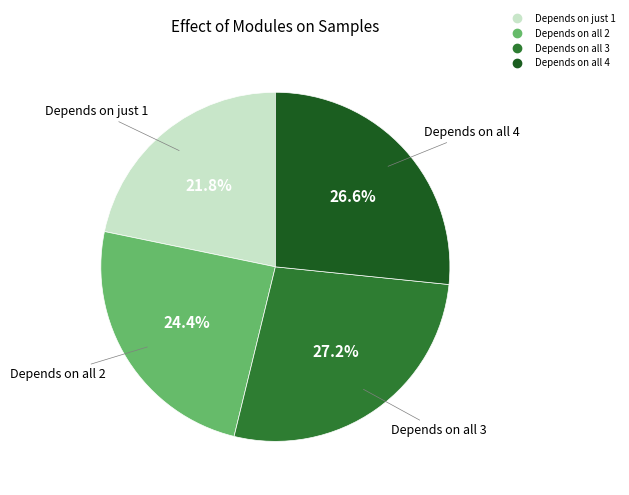

Is there a majority slice in this chart?

No